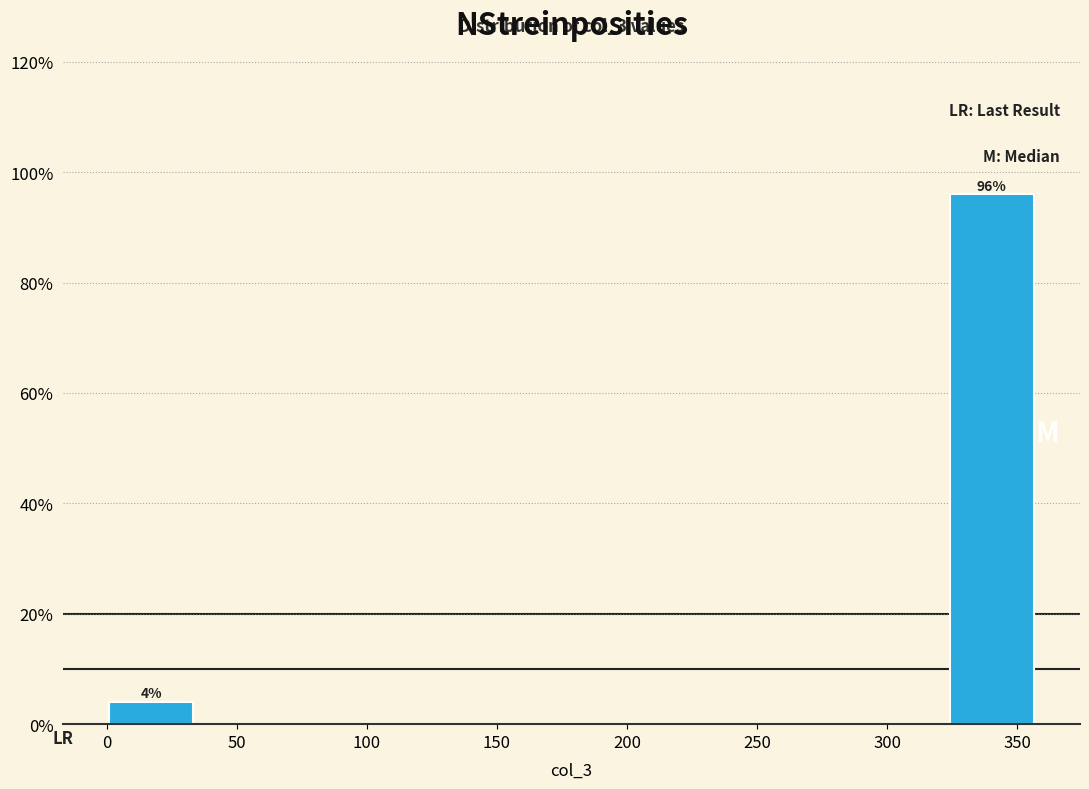

Over which range of the x-axis is the bar tallest?

325 to 360